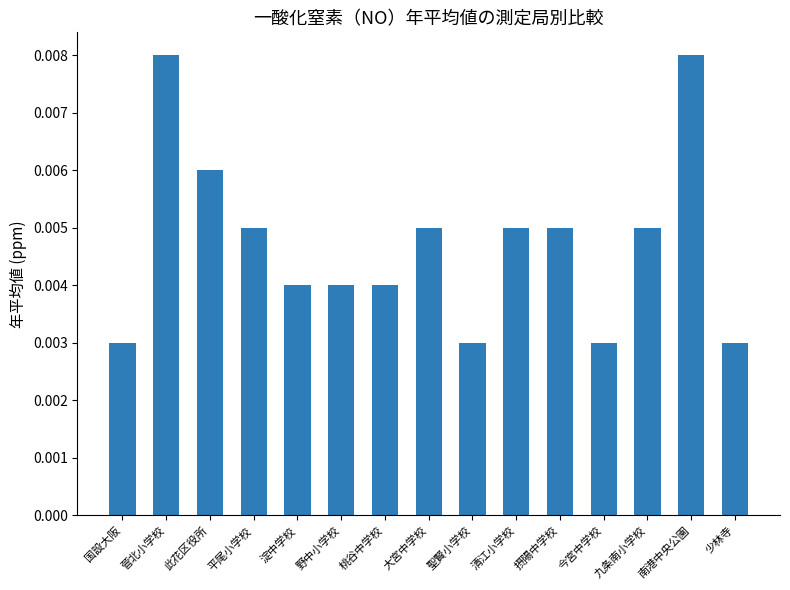

Count the values in the range 0 to 1.

15